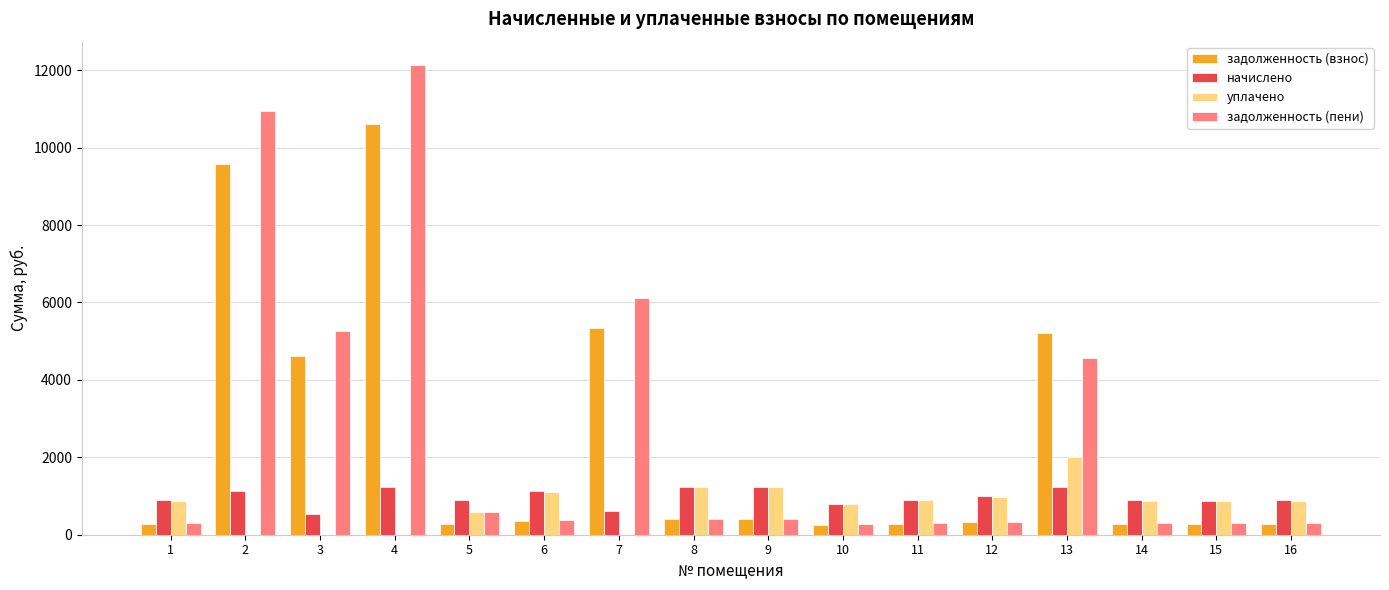

Are the bars grouped side by side (vs. stacked)?

Yes